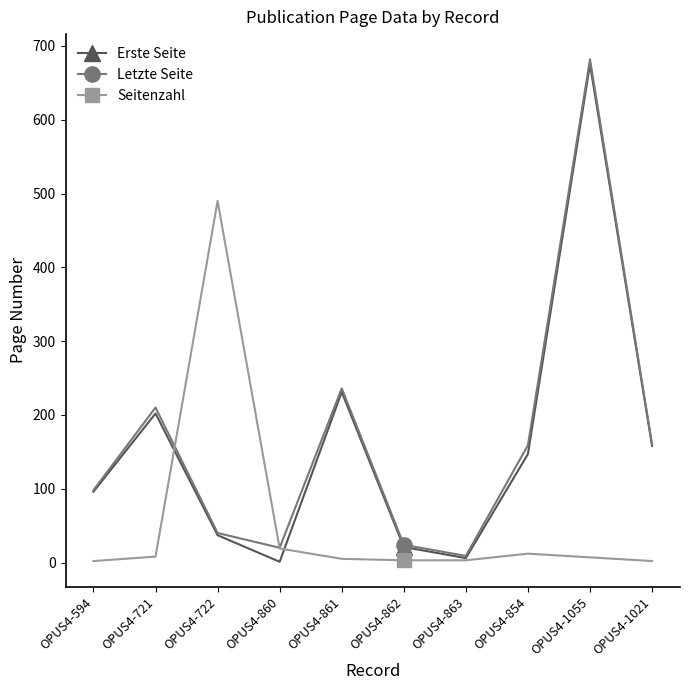

What is the label of the 9th point from the right?

OPUS4-721